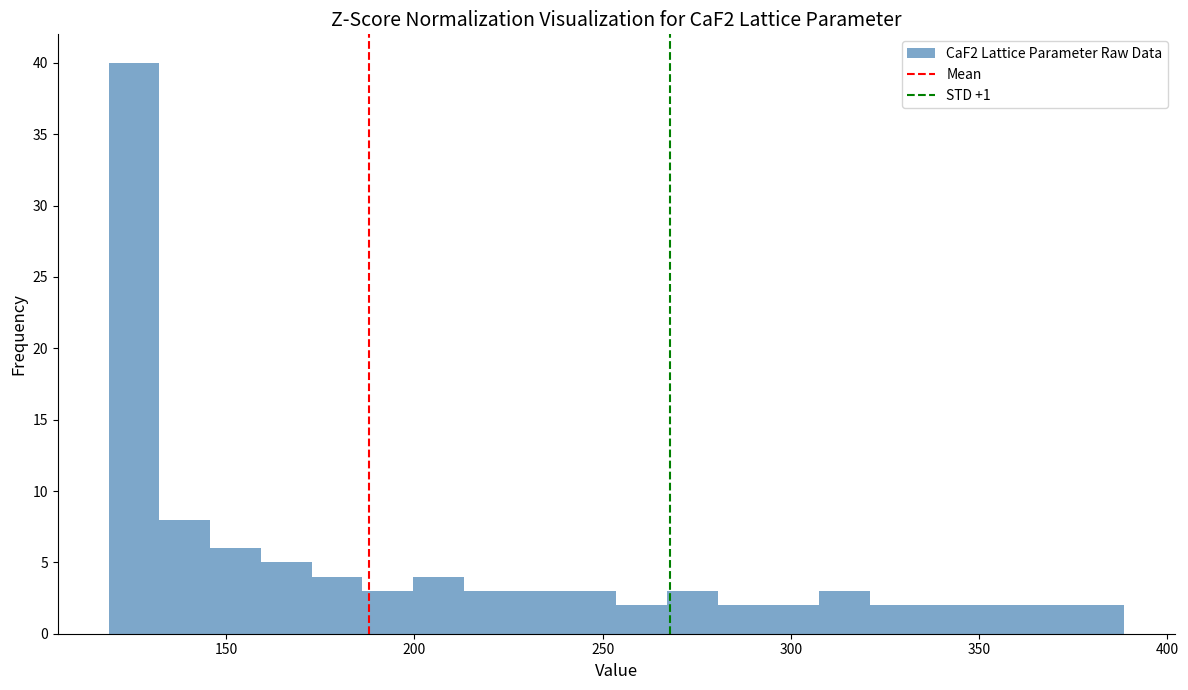

Read against the x-axis, roughly where is the centre of the tallest bar?

125